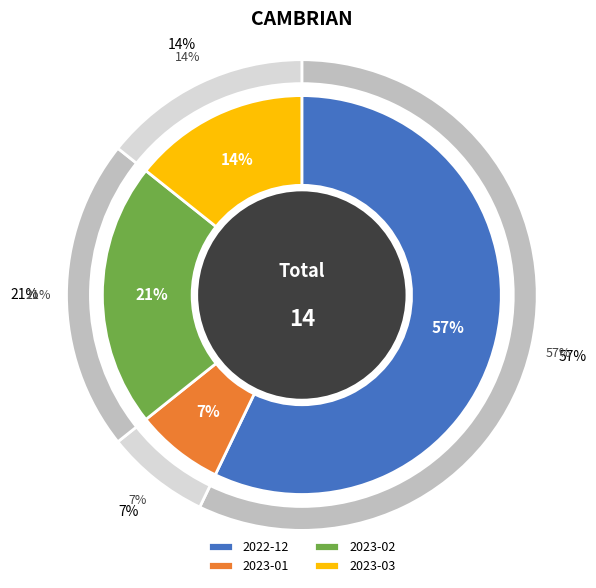

To the nearest percent, what percentage of the pie is 2023-03?

14%